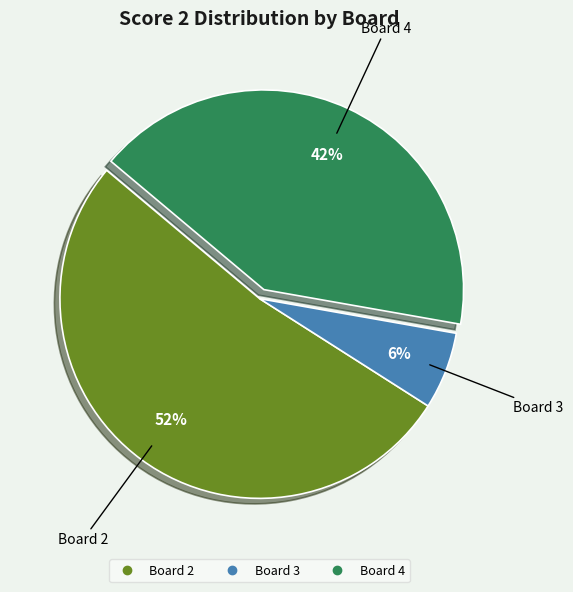

To the nearest percent, what is the average slice percentage?

33%